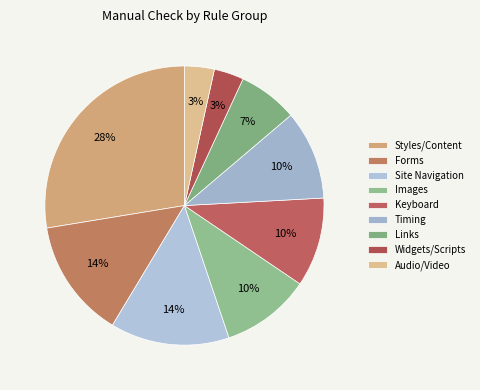

Count the number of slices in the pie.

9